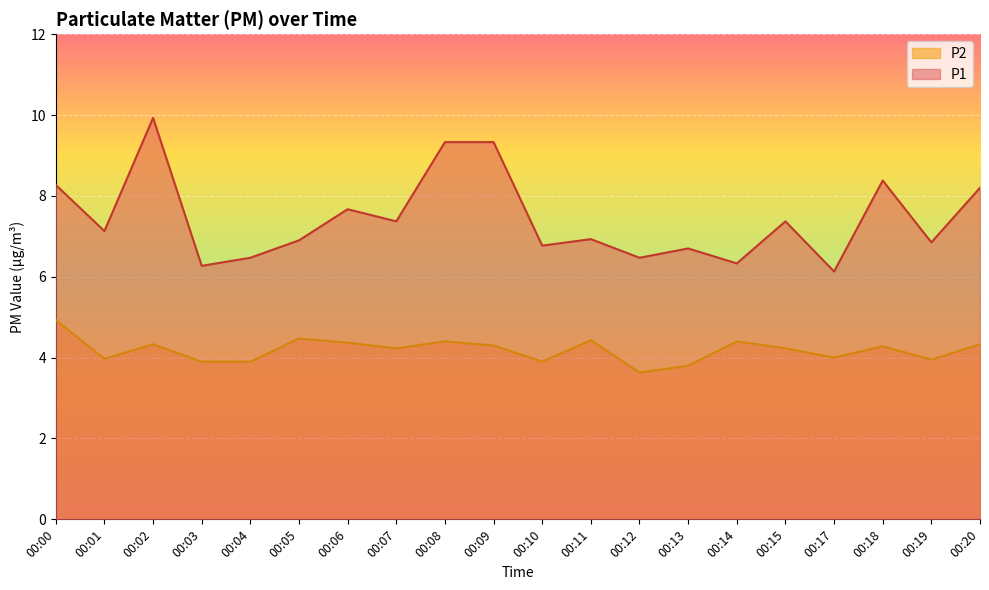

How many lines are shown in the chart?

2